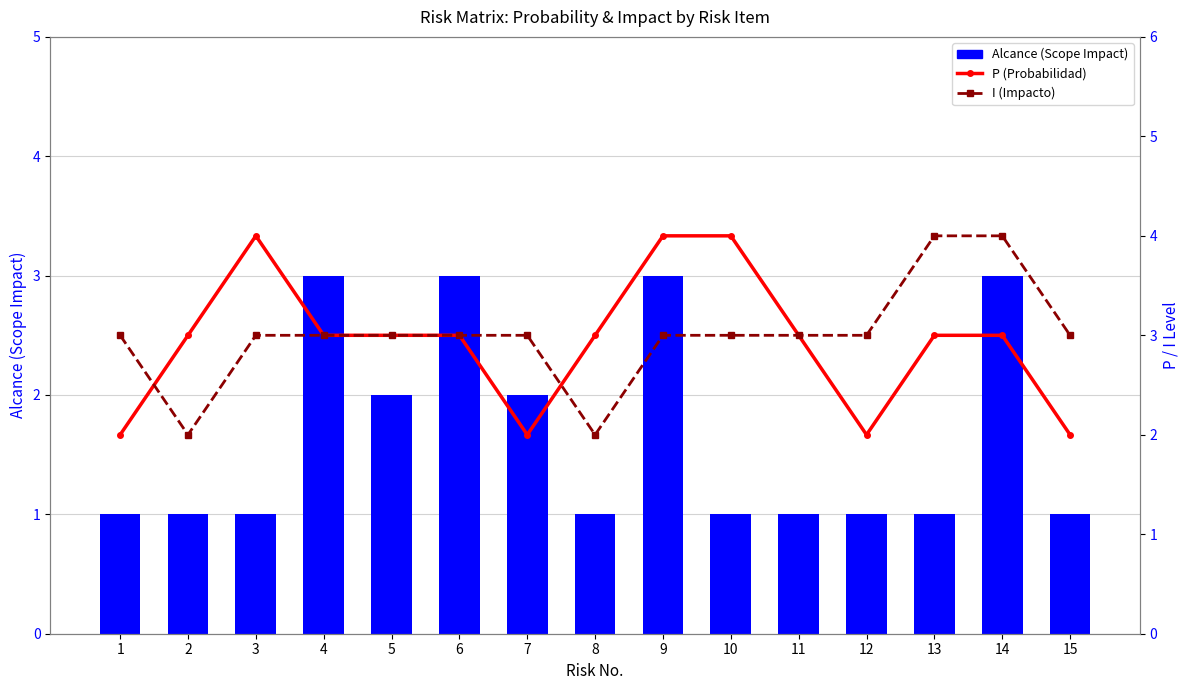

Are the bars grouped side by side (vs. stacked)?

Yes